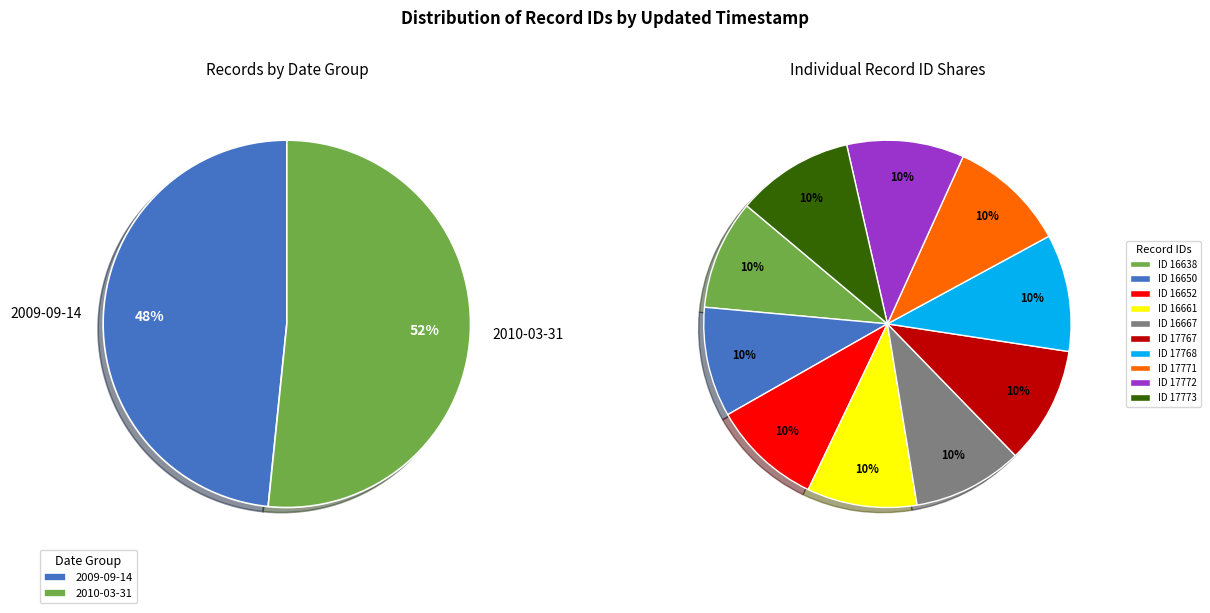

To the nearest percent, what is the average slice percentage?

10%